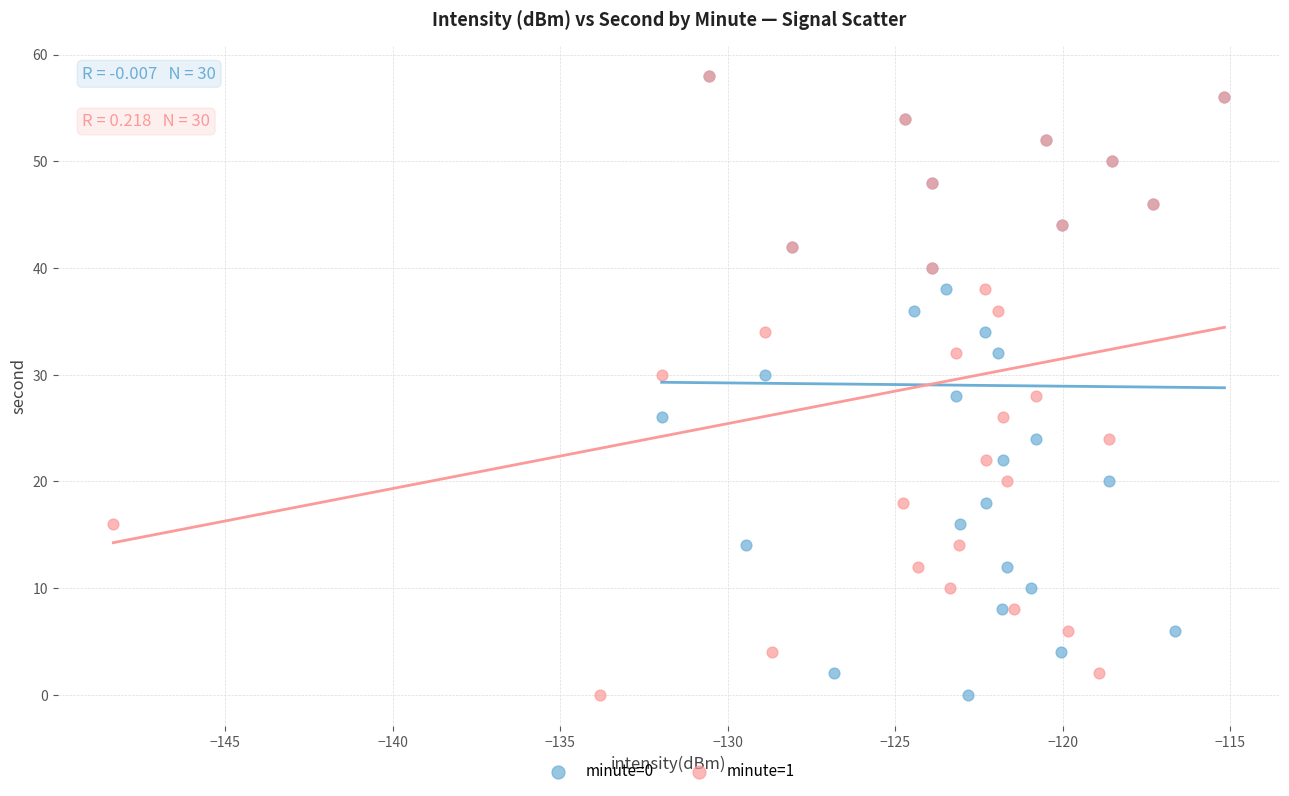

What are all the series names shown in the legend?

minute=0, minute=1